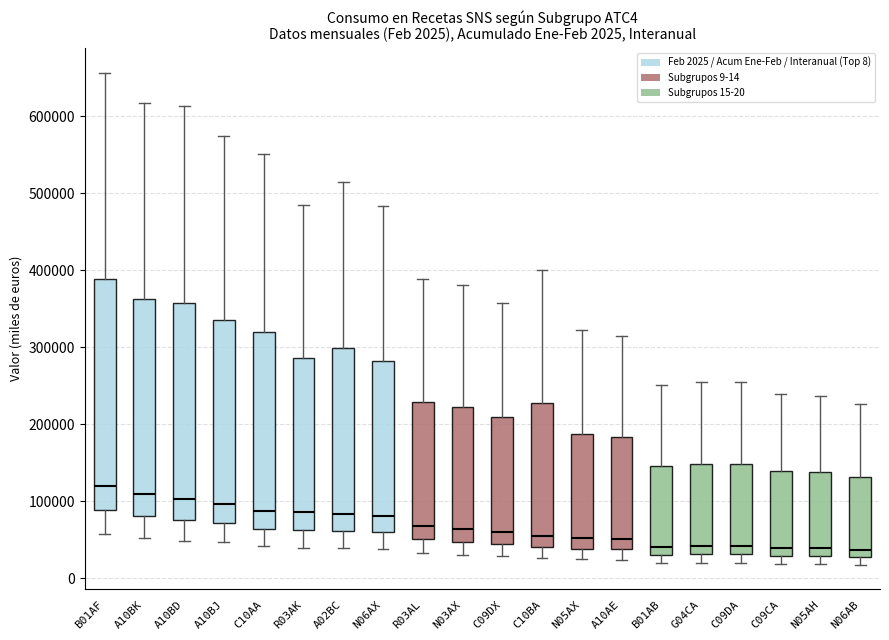

Comparing the boxes themselves (not the whiskers), which one is the tallest?

B01AF